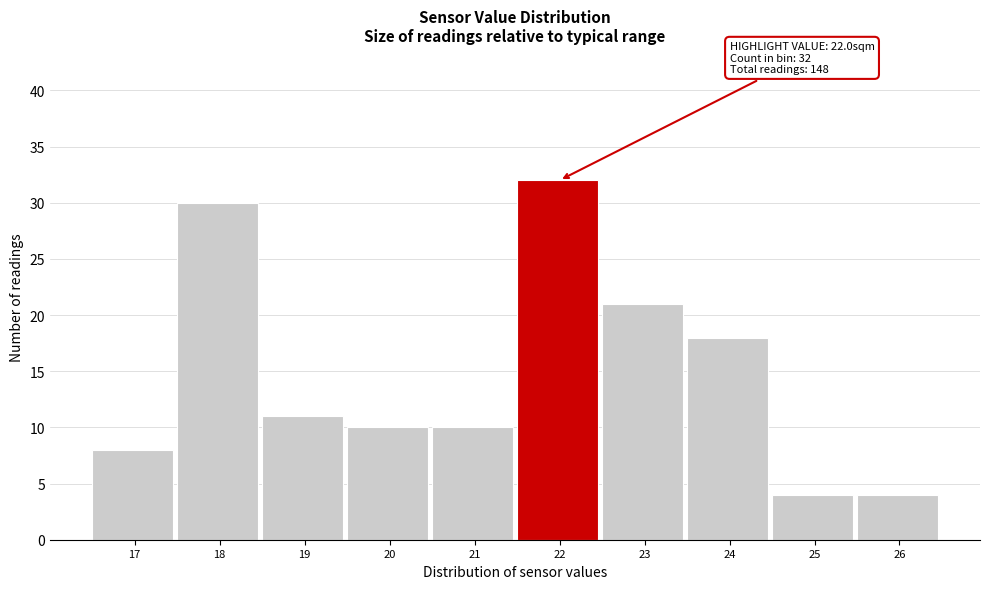

Reading right to left, what are all the values shown in this chart?

4	4	18	21	32	10	10	11	30	8